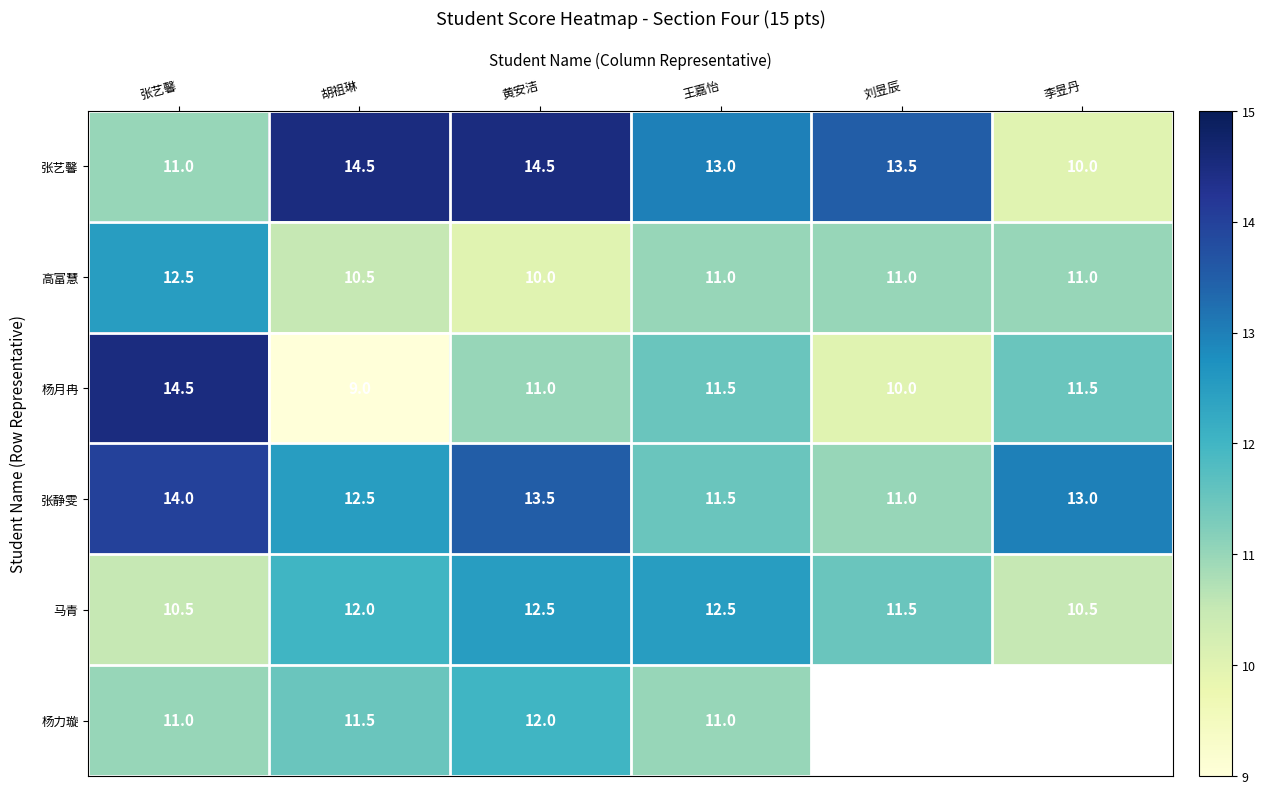

What is the difference between the highest and lowest values at 刘昱辰?

3.5